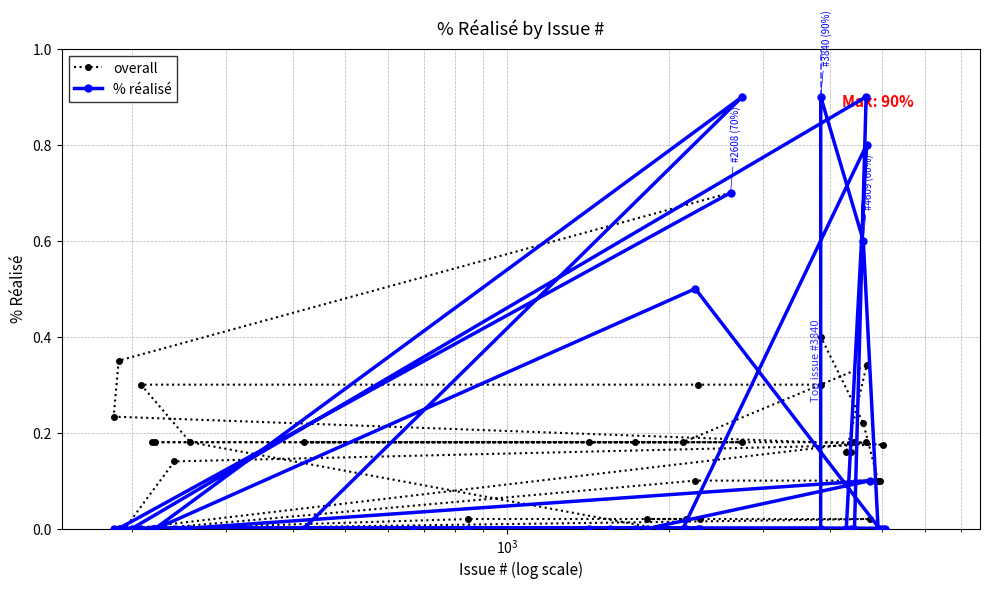

What is the greatest value displayed?

0.9